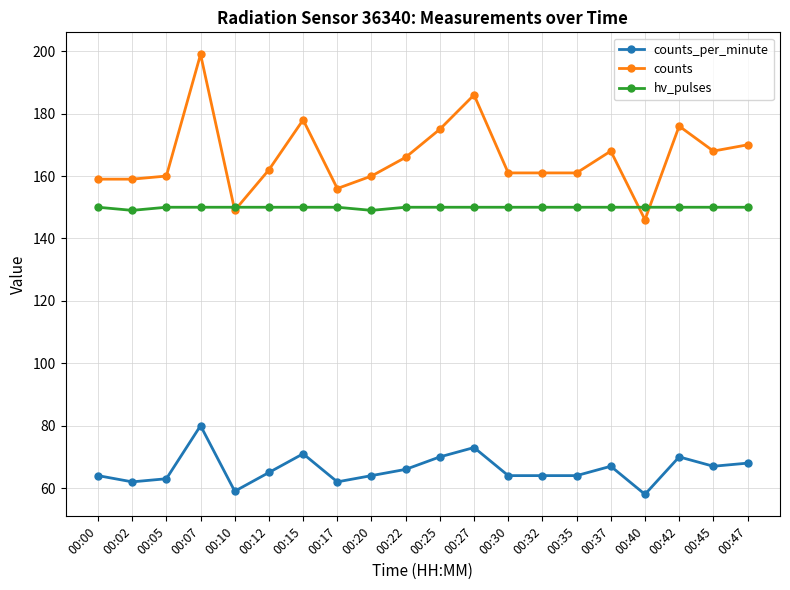

What is the highest value of the counts series?

199